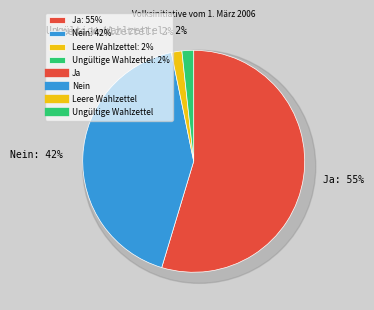

The Nein slice represents 42% of the pie. True or false?

True